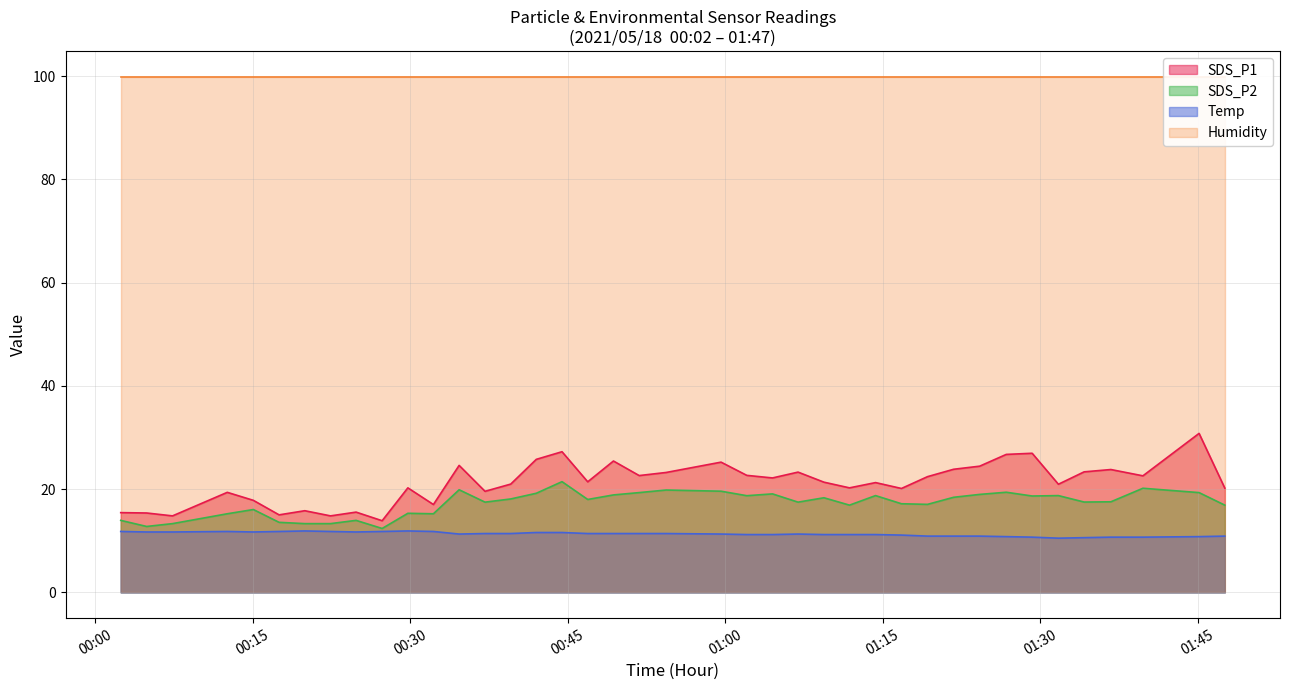

Which series has the largest range (max minus min)?

SDS_P1